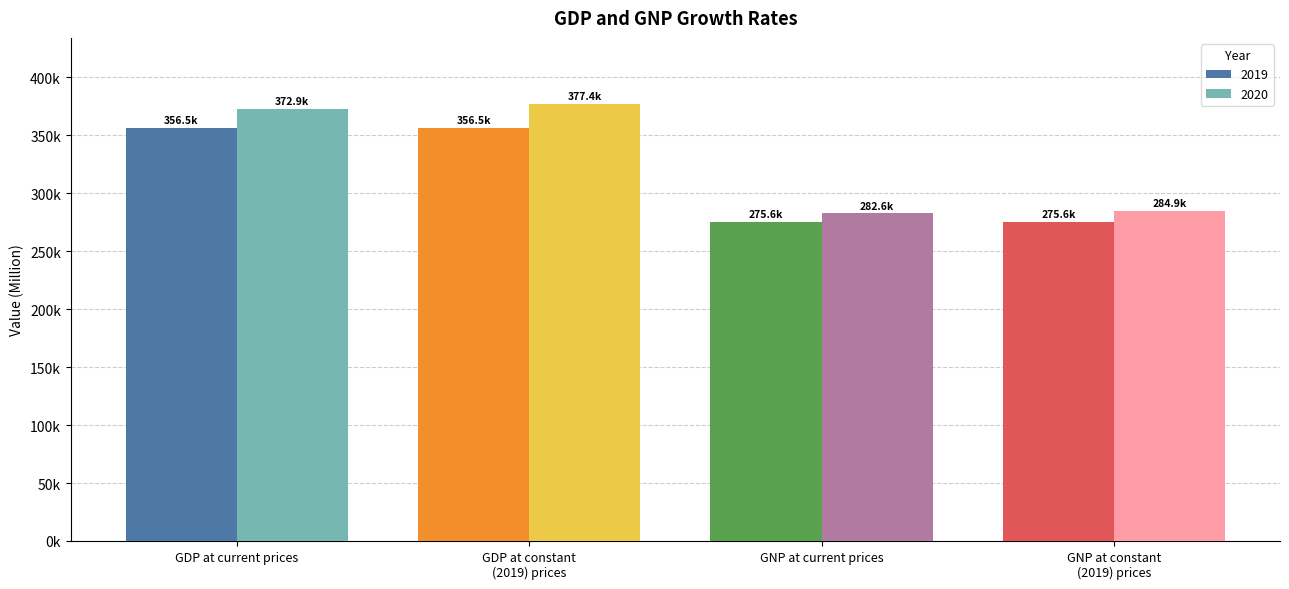

What is the value of the 2019 bar at the 3rd from the left?

275574.1